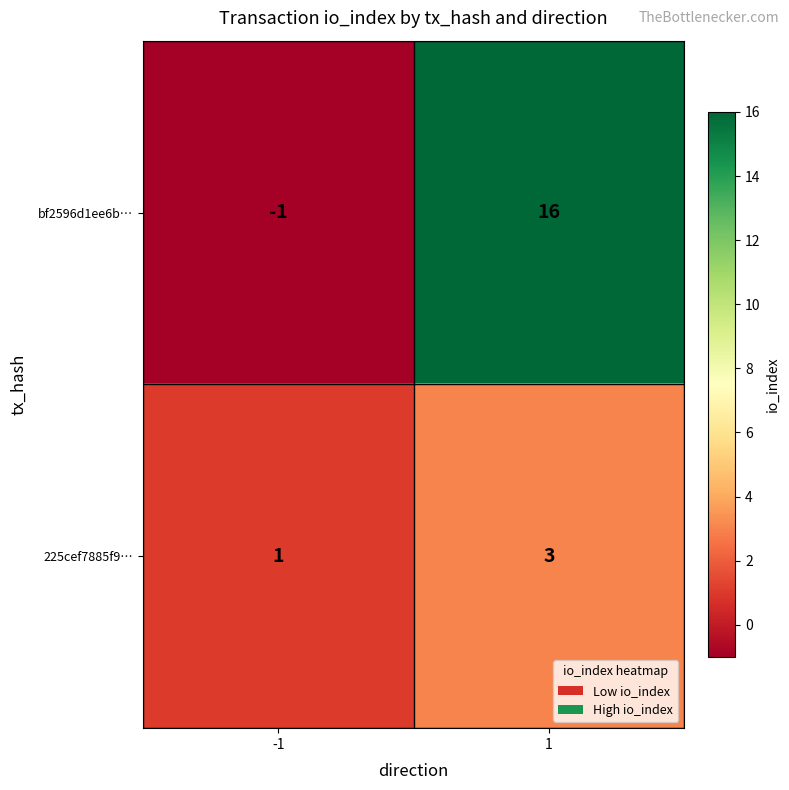

Which series changed the most between -1 and 1?

bf2596d1ee6b…